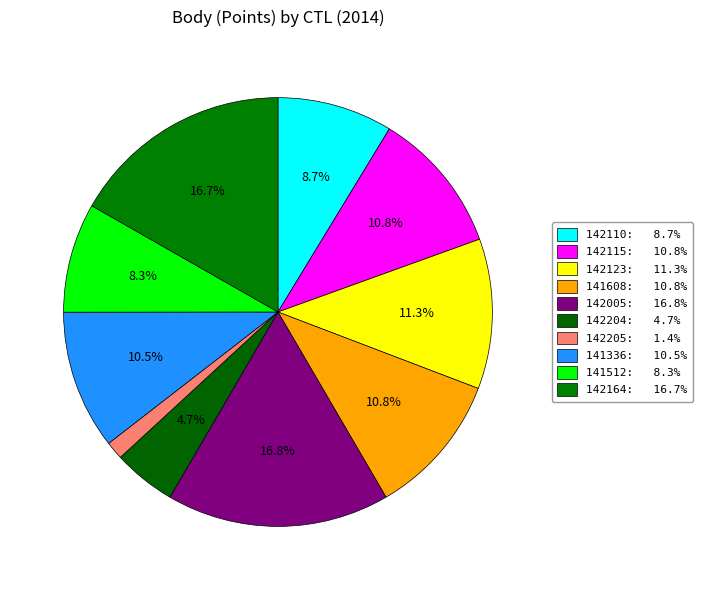

How much of the chart is everything except 141336?

89.5%